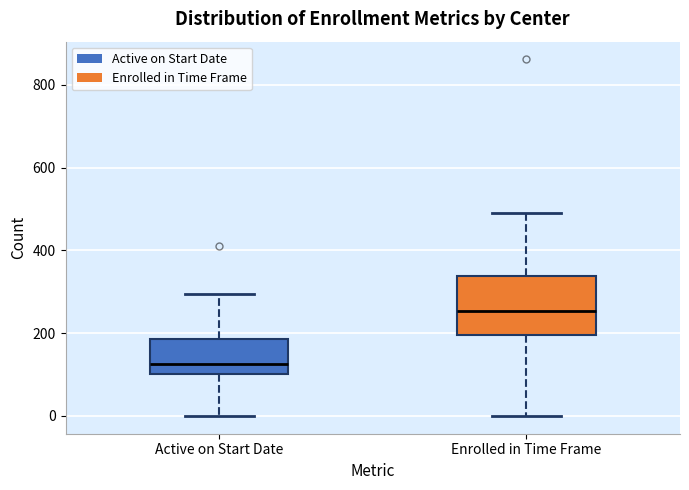

Reading left to right, read every box against the y-axis: the position of its median line, the range the box covers, and the ends of its whiskers. The values are not printed on the chart, so give them approximately, as read against the axis.

Active on Start Date: median 120, box 100 to 180, whiskers 0 to 300
Enrolled in Time Frame: median 260, box 200 to 340, whiskers 0 to 500